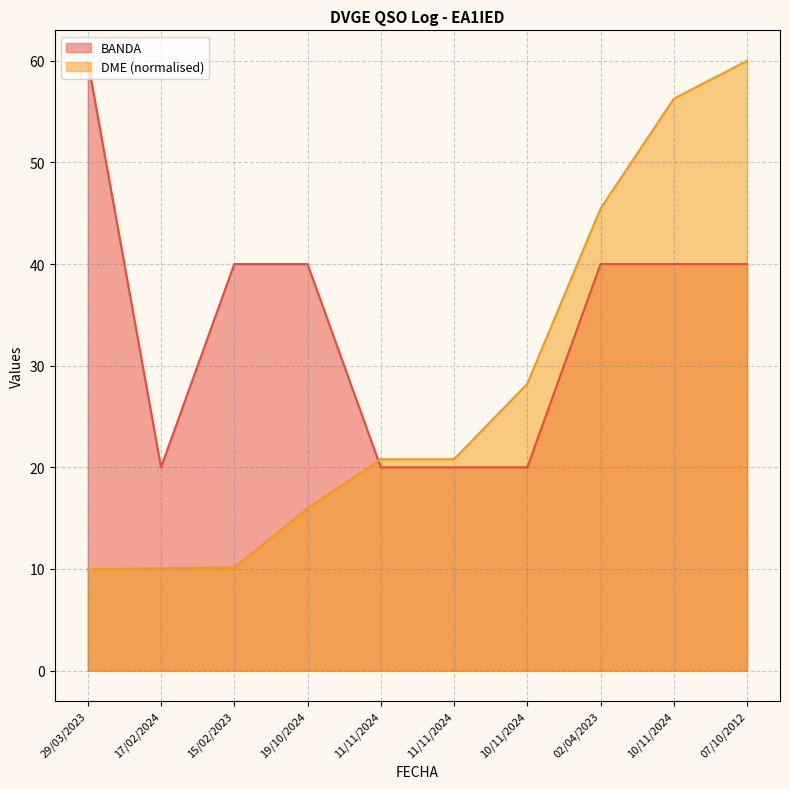

How many values in the BANDA series exceed 40?

1